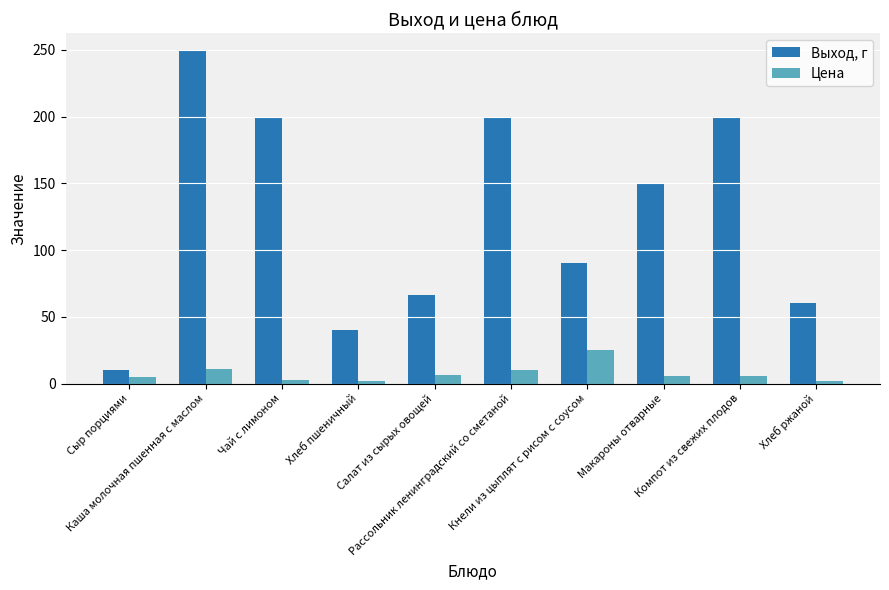

Does the chart contain stacked bars?

No